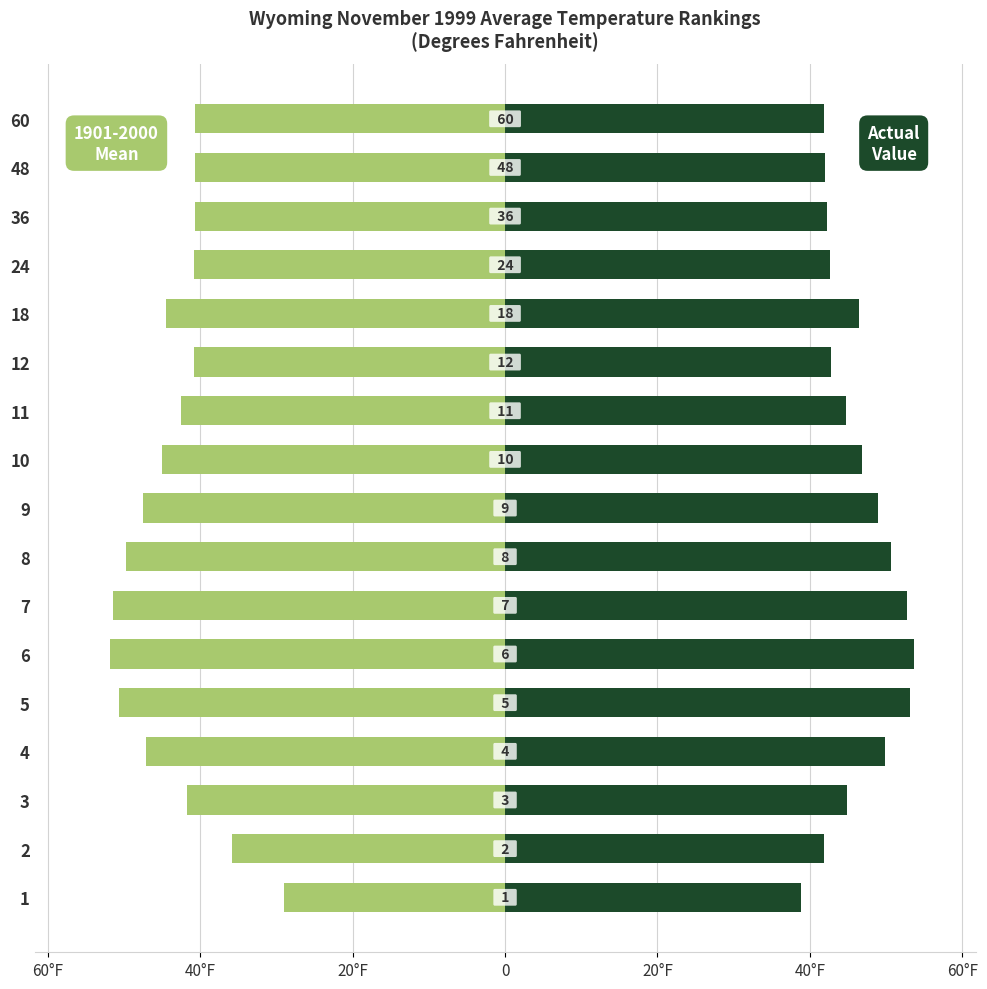

The 1901-2000 Mean series shows -63.3 at 36. True or false?

False